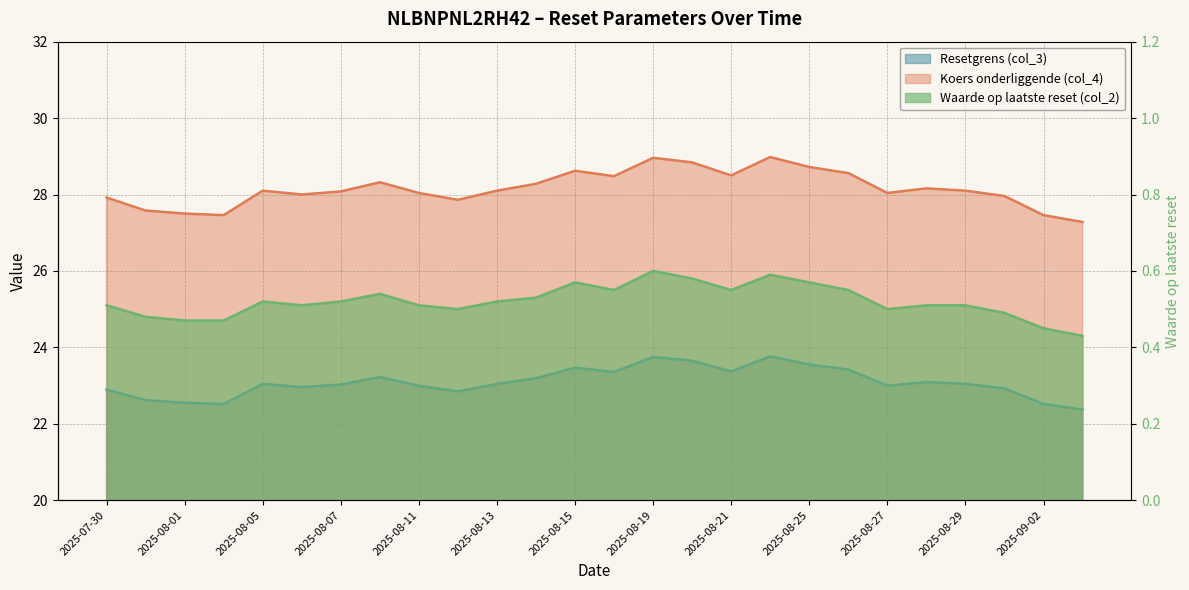

Reading right to left, list all the values displayed in this chart.

Resetgrens (col_3): 22.4	22.5	22.9	23.0	23.1	23.0	23.4	23.6	23.8	23.4	23.6	23.7	23.4	23.5	23.2	23.0	22.8	23.0	23.2	23.0	23.0	23.0	22.5	22.6	22.6	22.9
Koers onderliggende (col_4): 27.3	27.5	28.0	28.1	28.2	28.0	28.6	28.7	29.0	28.5	28.8	29.0	28.5	28.6	28.3	28.1	27.9	28.0	28.3	28.1	28.0	28.1	27.5	27.5	27.6	27.9
Waarde op laatste reset (col_2): 0.4	0.5	0.5	0.5	0.5	0.5	0.6	0.6	0.6	0.6	0.6	0.6	0.6	0.6	0.5	0.5	0.5	0.5	0.5	0.5	0.5	0.5	0.5	0.5	0.5	0.5